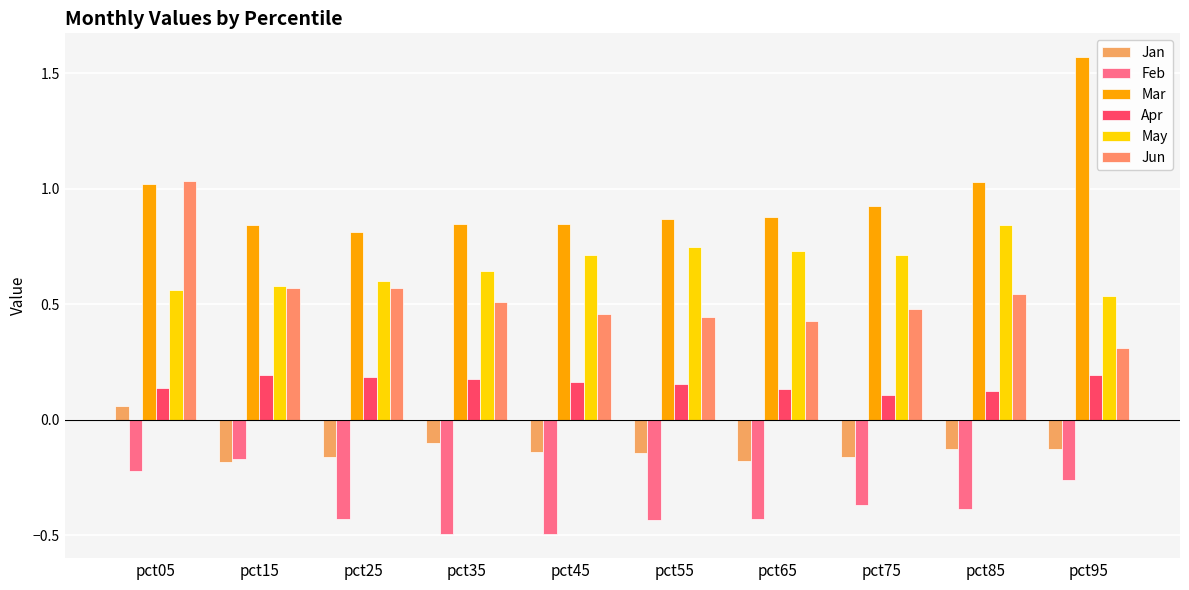

The Jan series shows -0.1 at pct35. True or false?

True